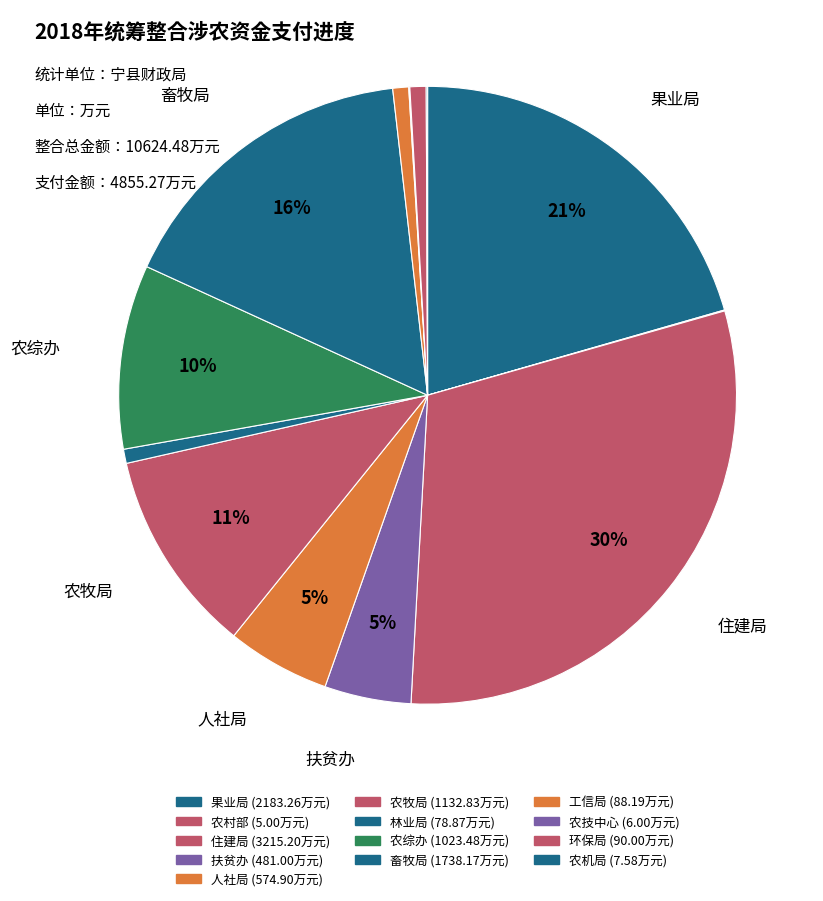

Rank the categories by value from highest to lowest.

住建局, 果业局, 畜牧局, 农牧局, 农综办, 人社局, 扶贫办, 环保局, 工信局, 林业局, 农机局, 农技中心, 农村部